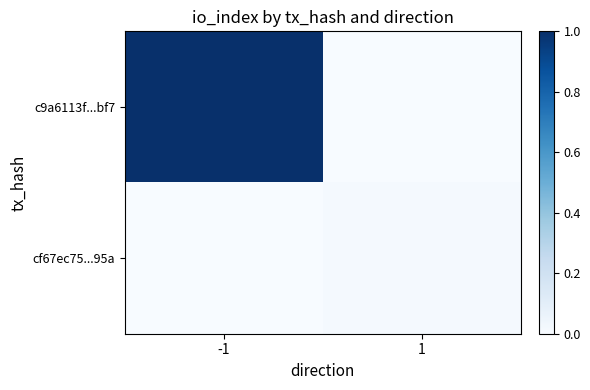

Which series has the largest total across all categories?

c9a6113f...bf7